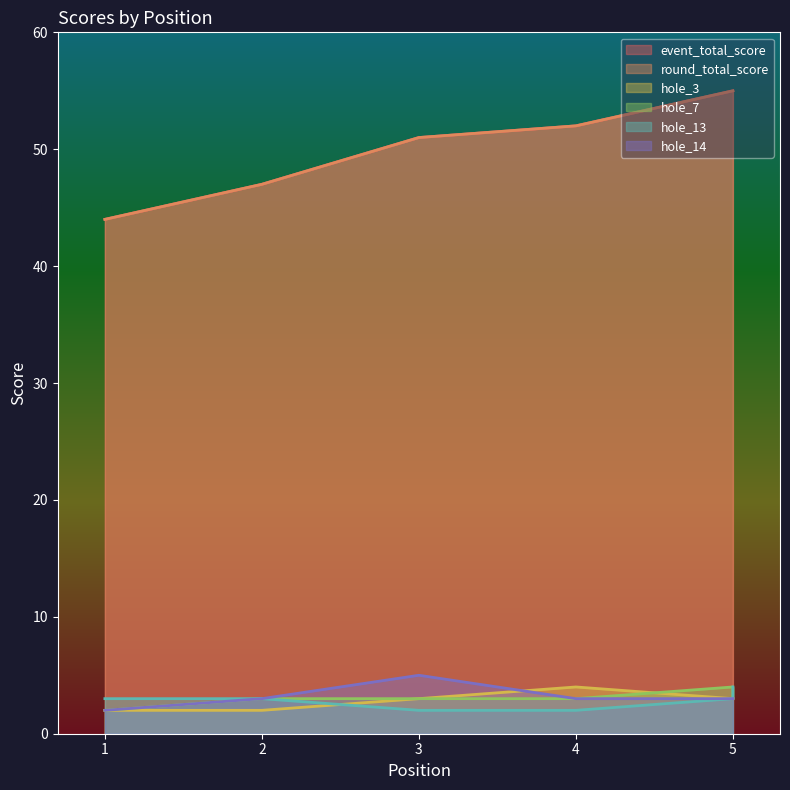

Between 3 and 5, which series saw the biggest shift?

event_total_score